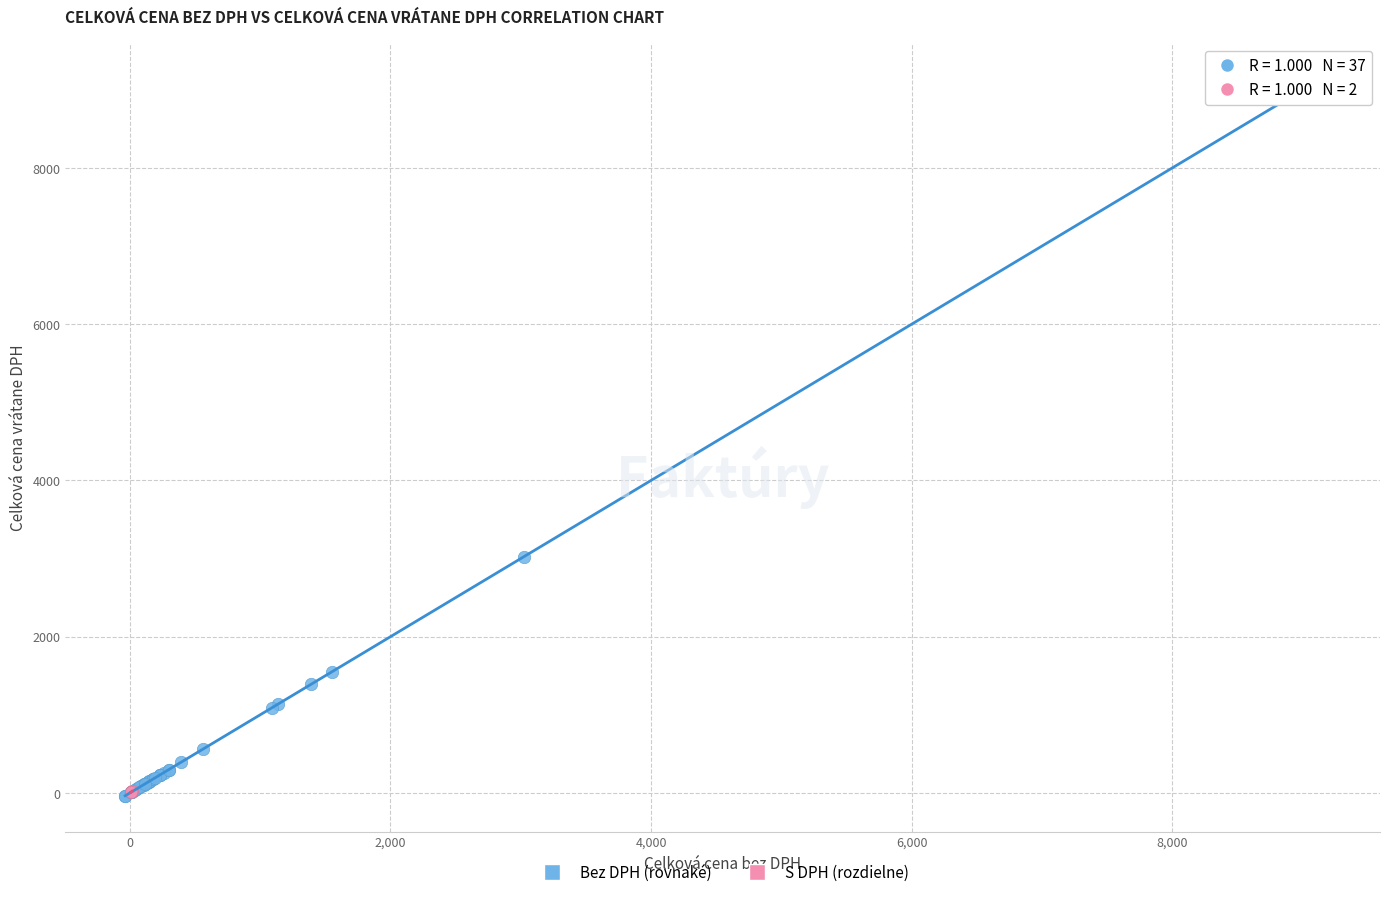

Which series has the largest Y range (max minus min)?

Bez DPH (rovnaké)